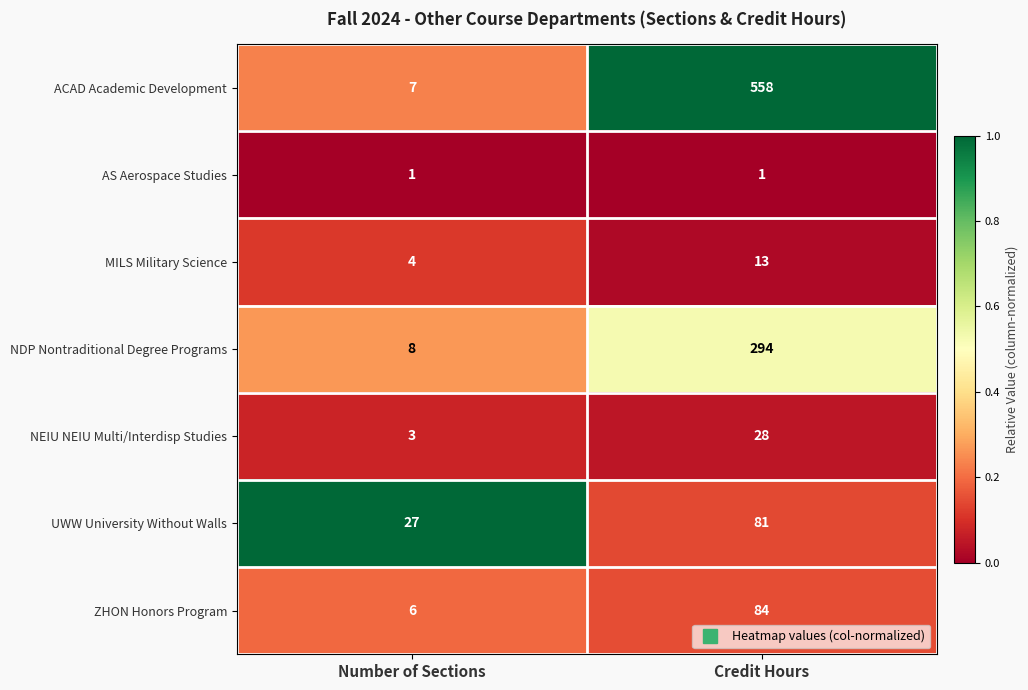

Reading left to right, extract all data points from this chart.

ACAD Academic Development: 7	558
AS Aerospace Studies: 1	1
MILS Military Science: 4	13
NDP Nontraditional Degree Programs: 8	294
NEIU NEIU Multi/Interdisp Studies: 3	28
UWW University Without Walls: 27	81
ZHON Honors Program: 6	84